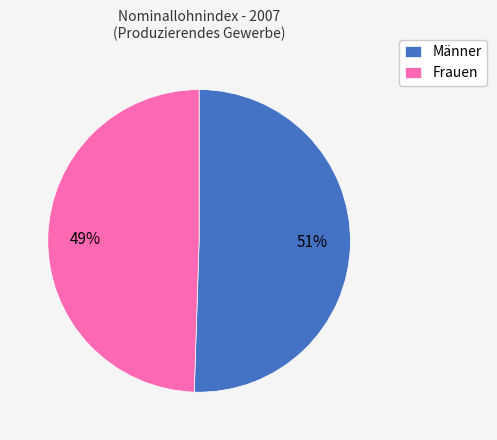

To the nearest percent, what is the average slice percentage?

50%